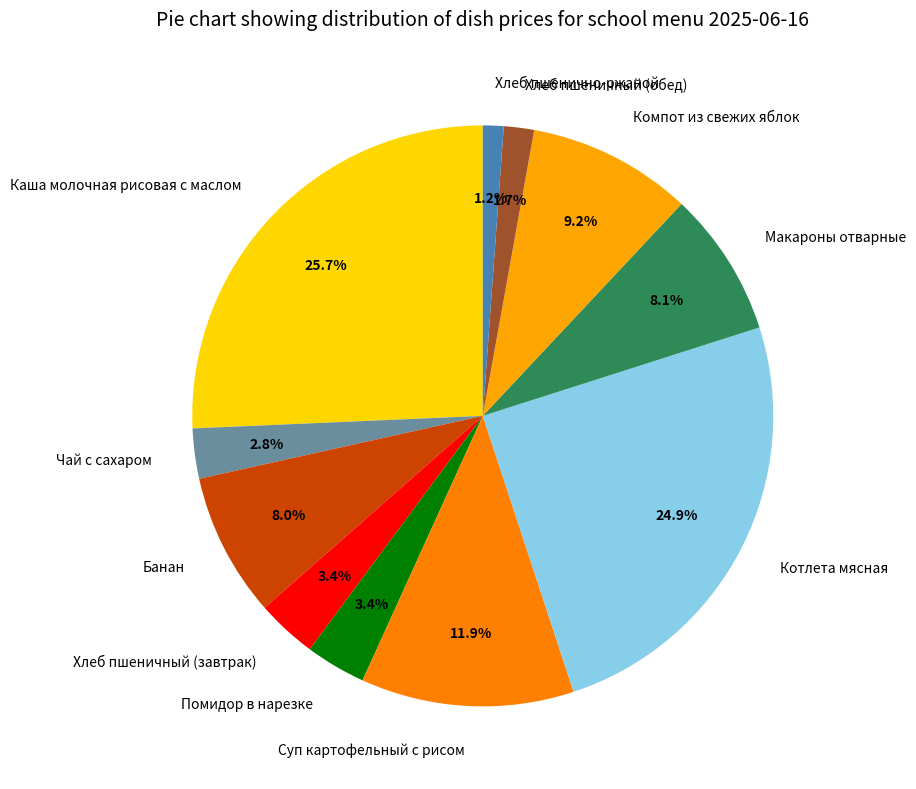

To the nearest percent, what is the difference between the Котлета мясная and Макароны отварные slice percentages?

17%